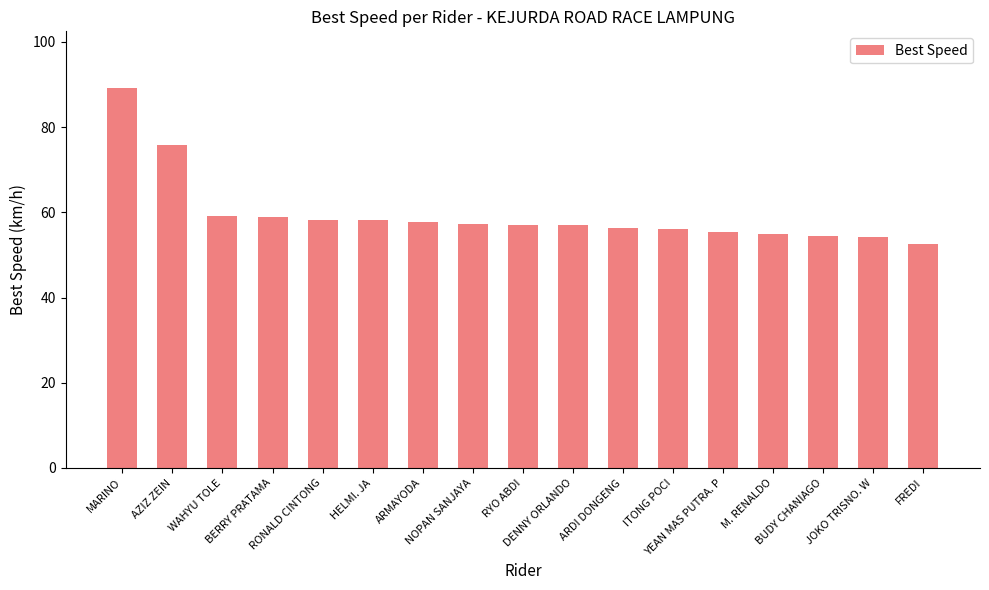

Is it true that the value at DENNY ORLANDO is 57.1?

True